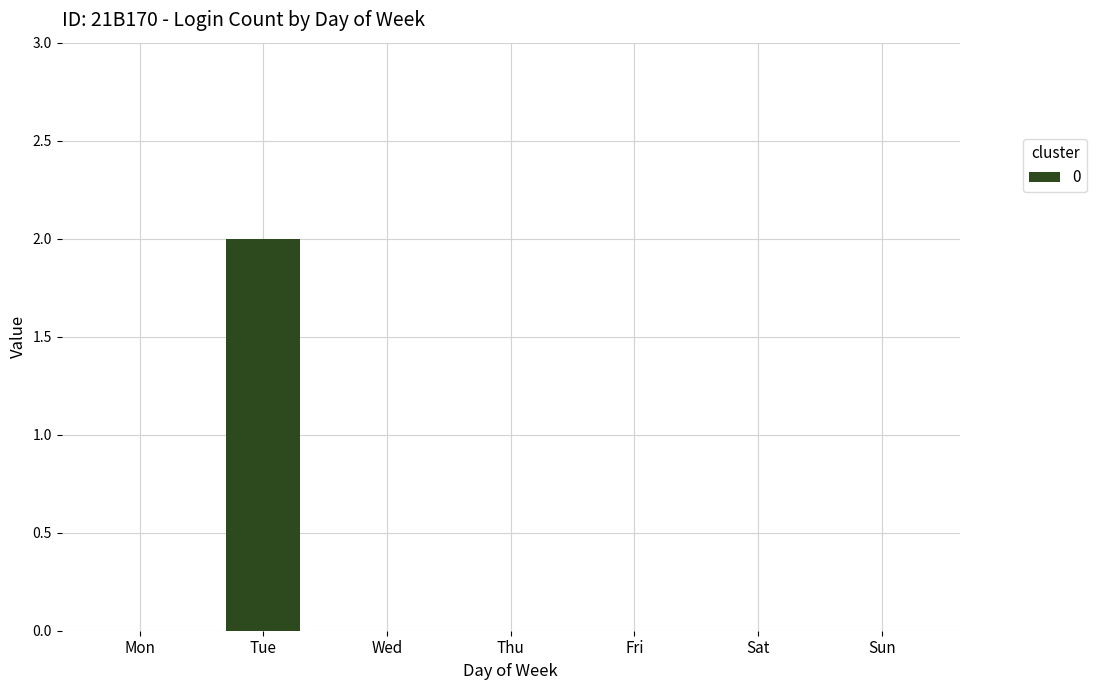

Which label corresponds to the largest value in the chart?

Tue